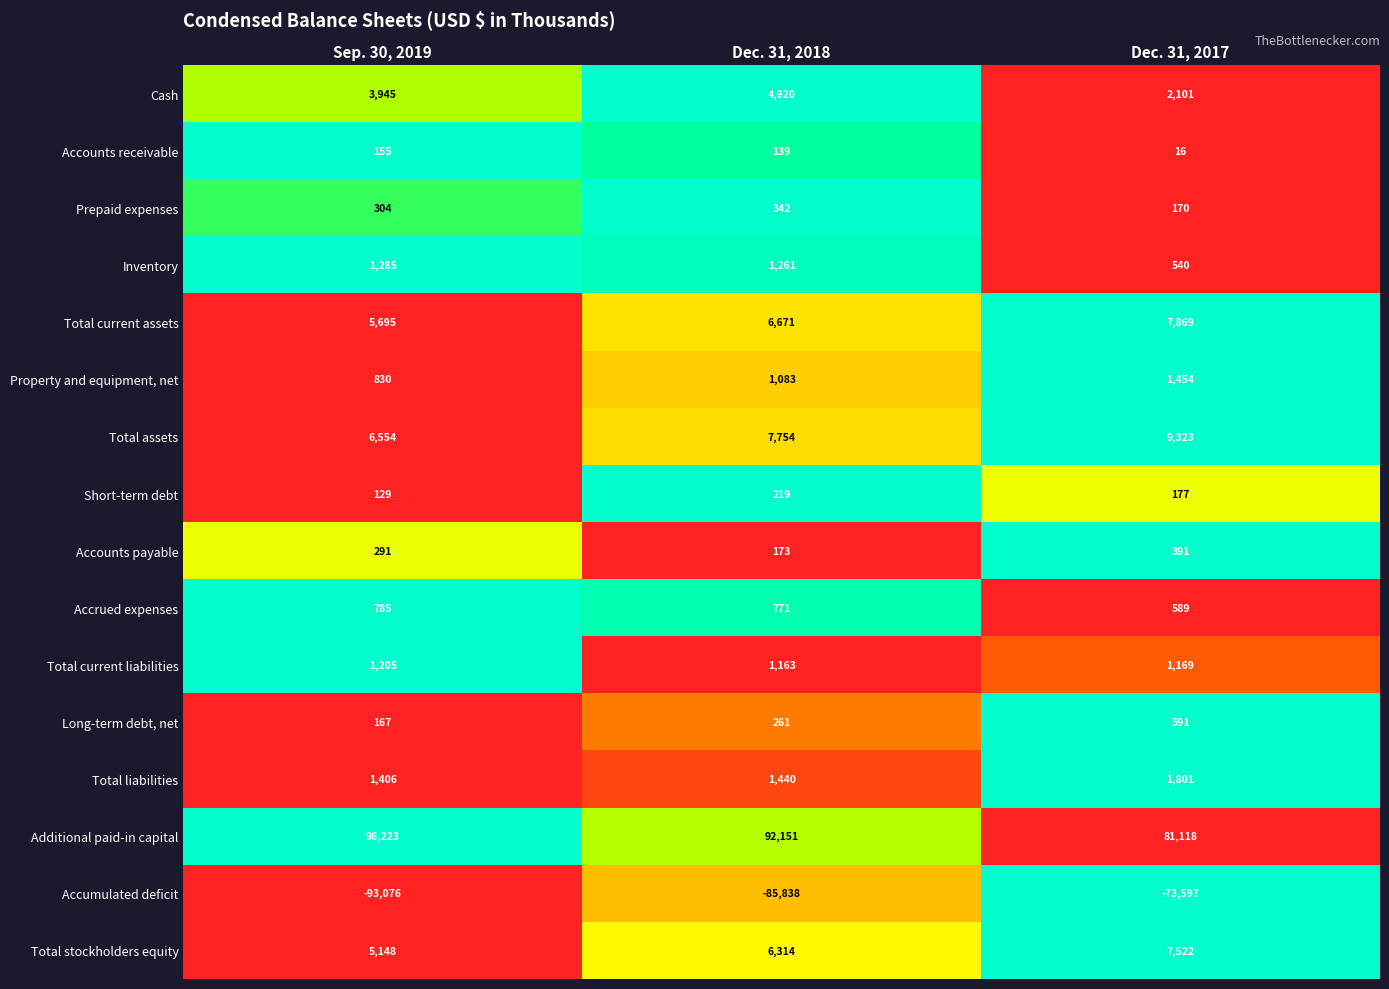

At which category is the sum across all series the highest?

Dec. 31, 2017